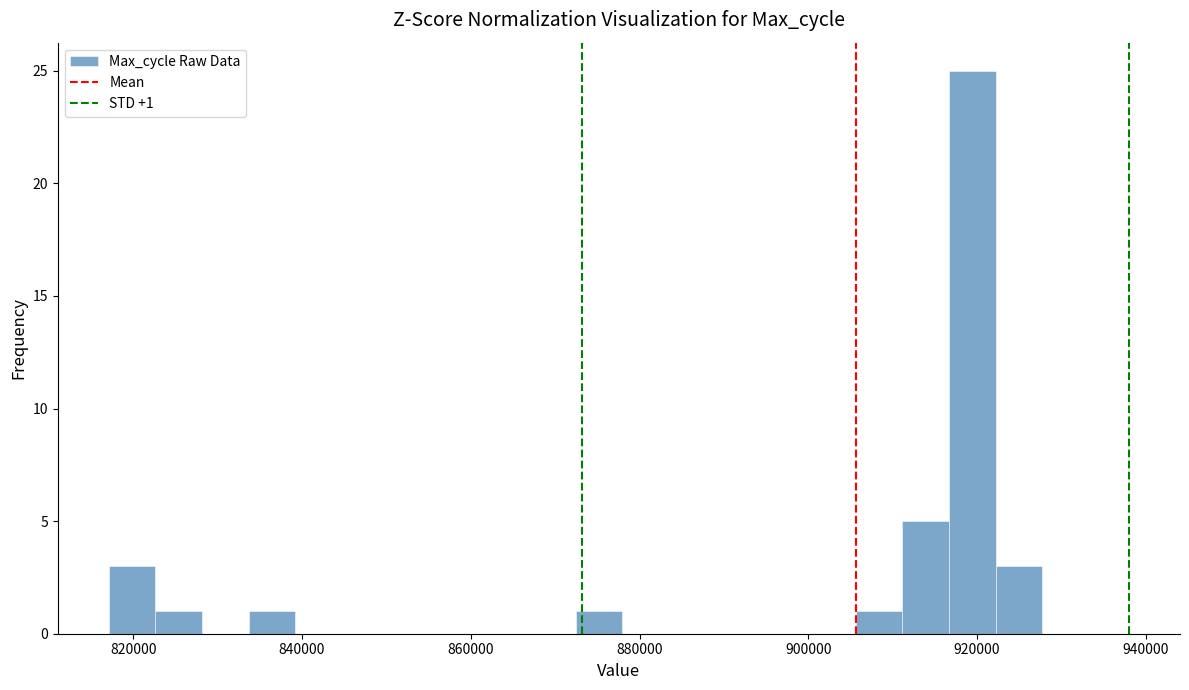

Around what value on the x-axis is the tallest bar? Give the approximate position of its centre, as read against the axis.

920000